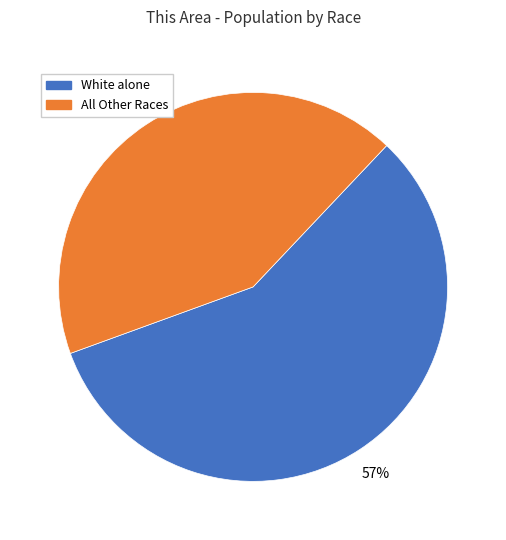

Is it true that All Other Races is 43% of the pie?

True